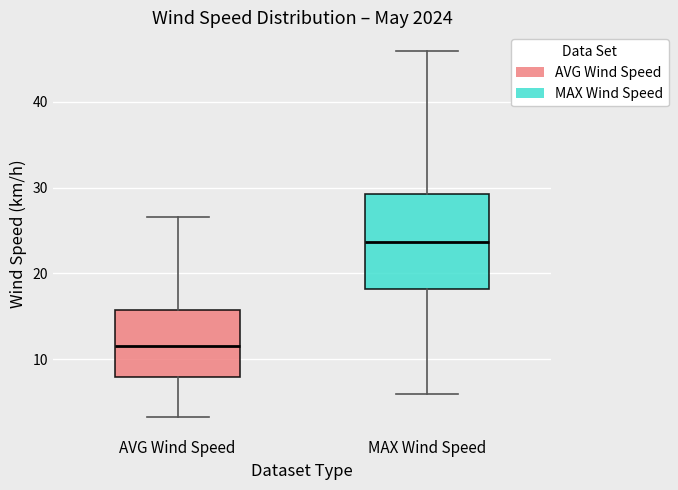

Which box's median line is the lowest?

AVG Wind Speed